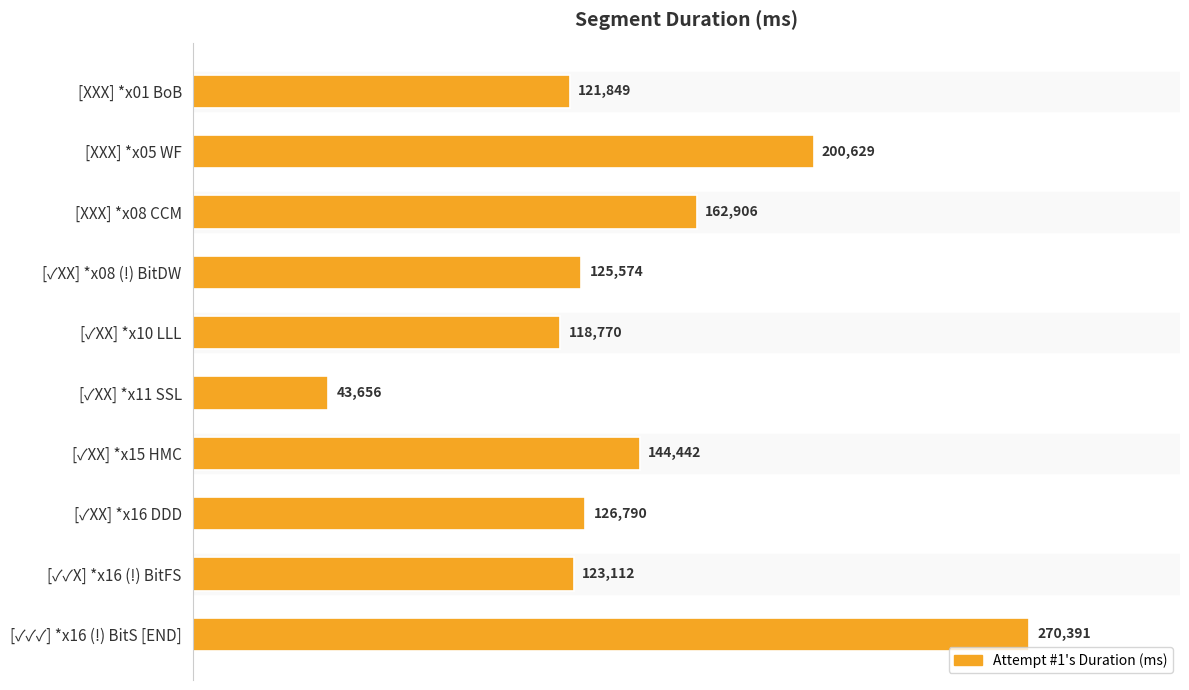

What is the change in value from [✓✓X] *x16 (!) BitFS to [✓✓✓] *x16 (!) BitS [END]?

+147279